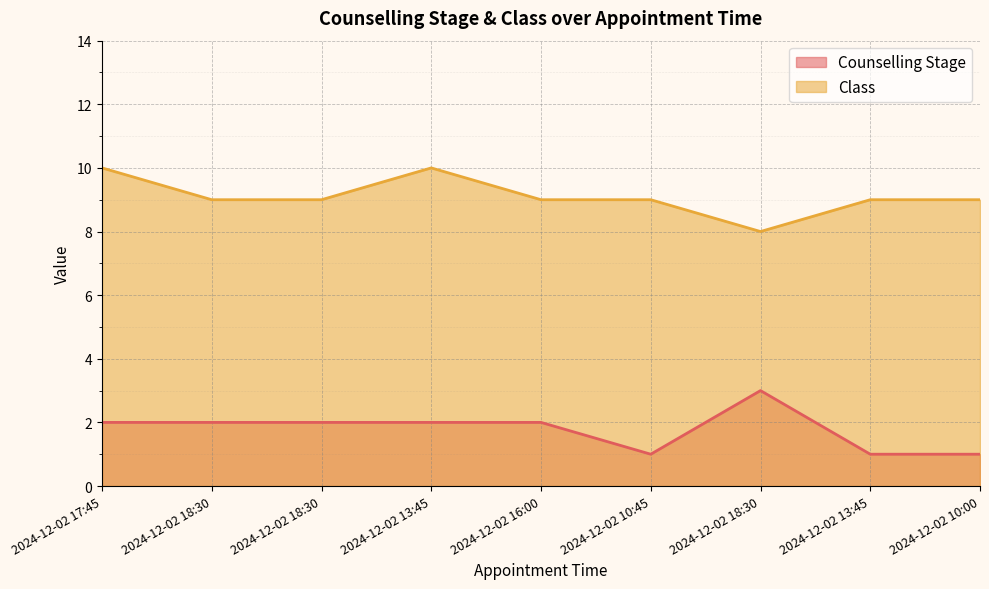

At 2024-12-02 13:45, list the series in order from largest to smallest.

Class, Counselling Stage